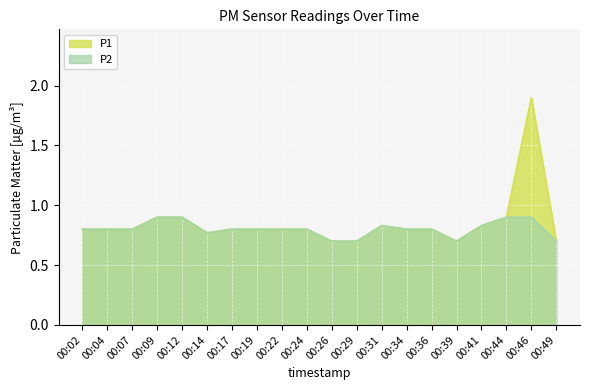

At which category does P2 reach its first local valley?

00:14